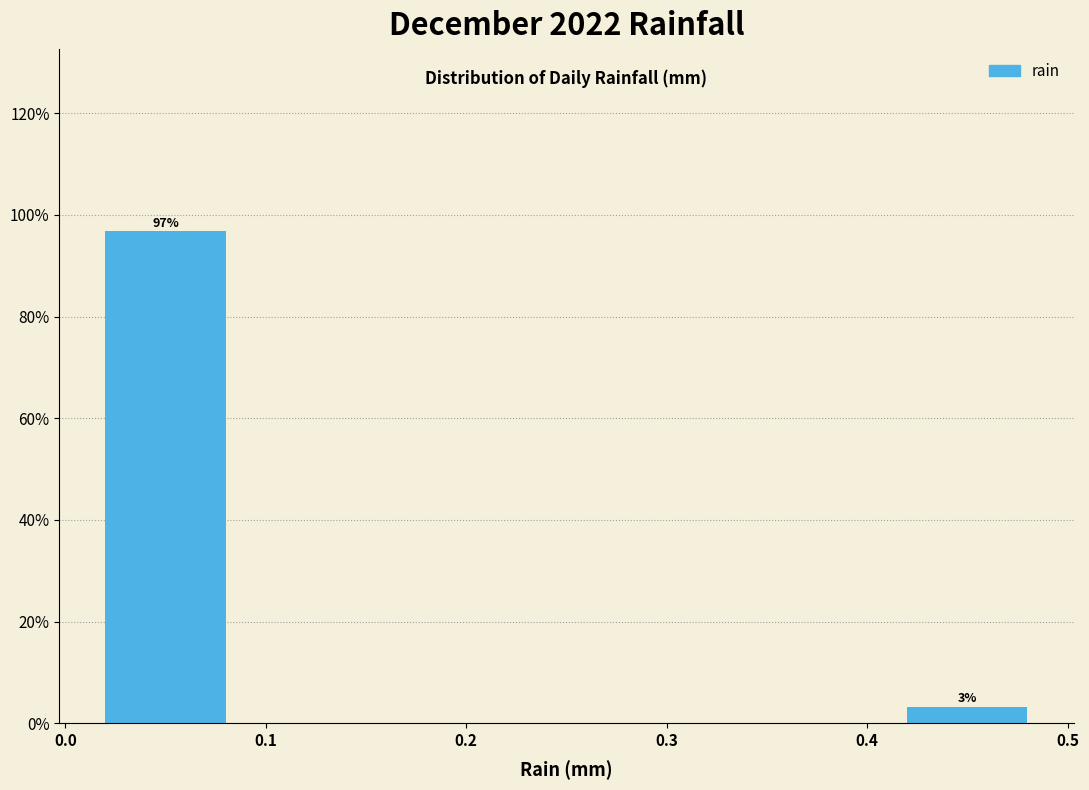

Which range on the x-axis has the tallest bar?

0.0 to 0.1